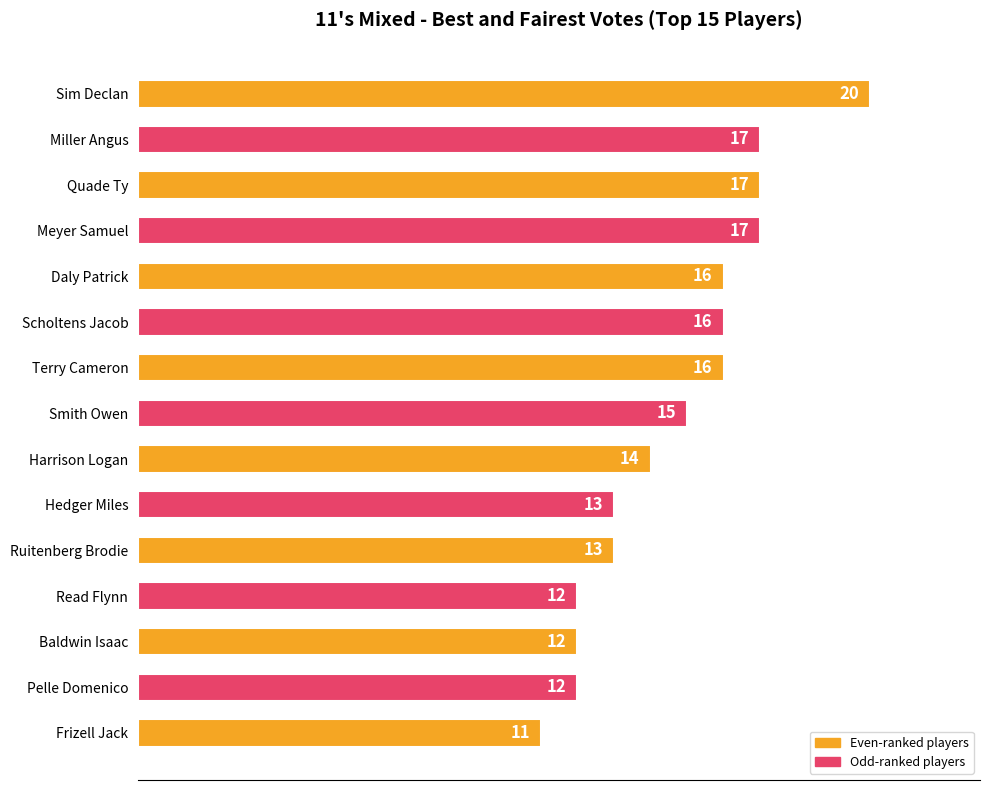

Is it true that the value at Daly Patrick is 16?

True